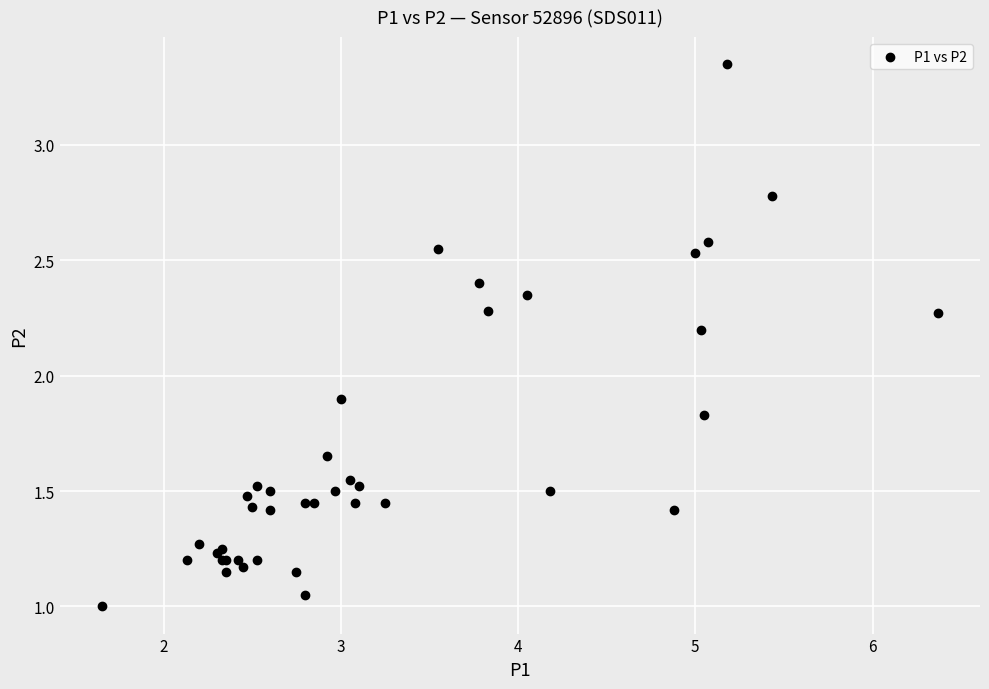

What Y value in the scatter plot is closest to 2?

1.9